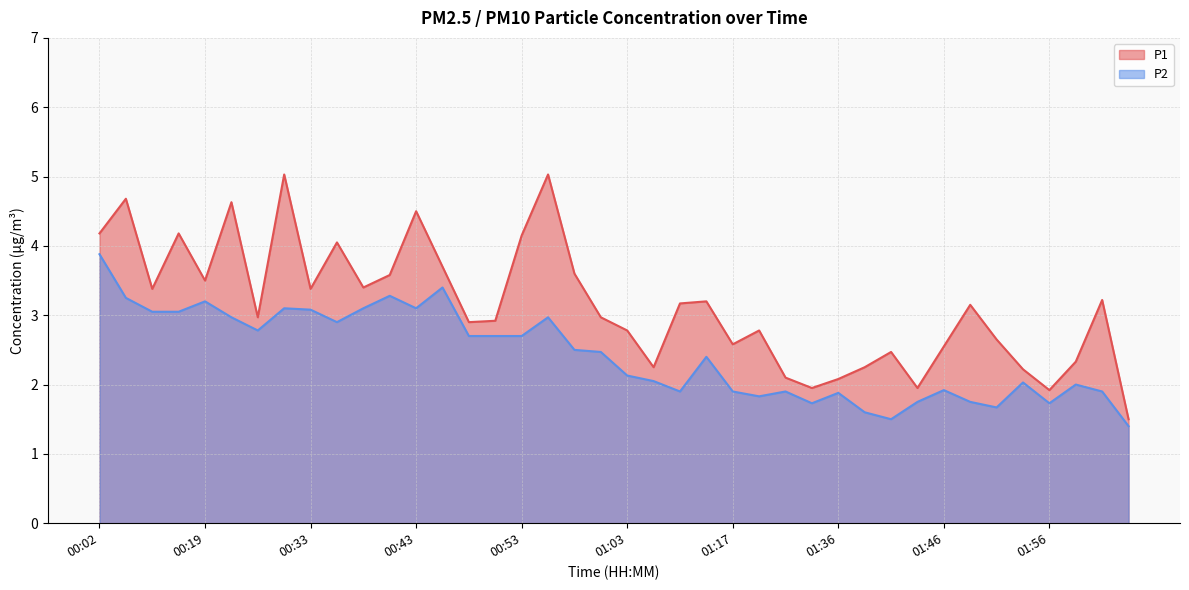

How many lines are shown in the chart?

2